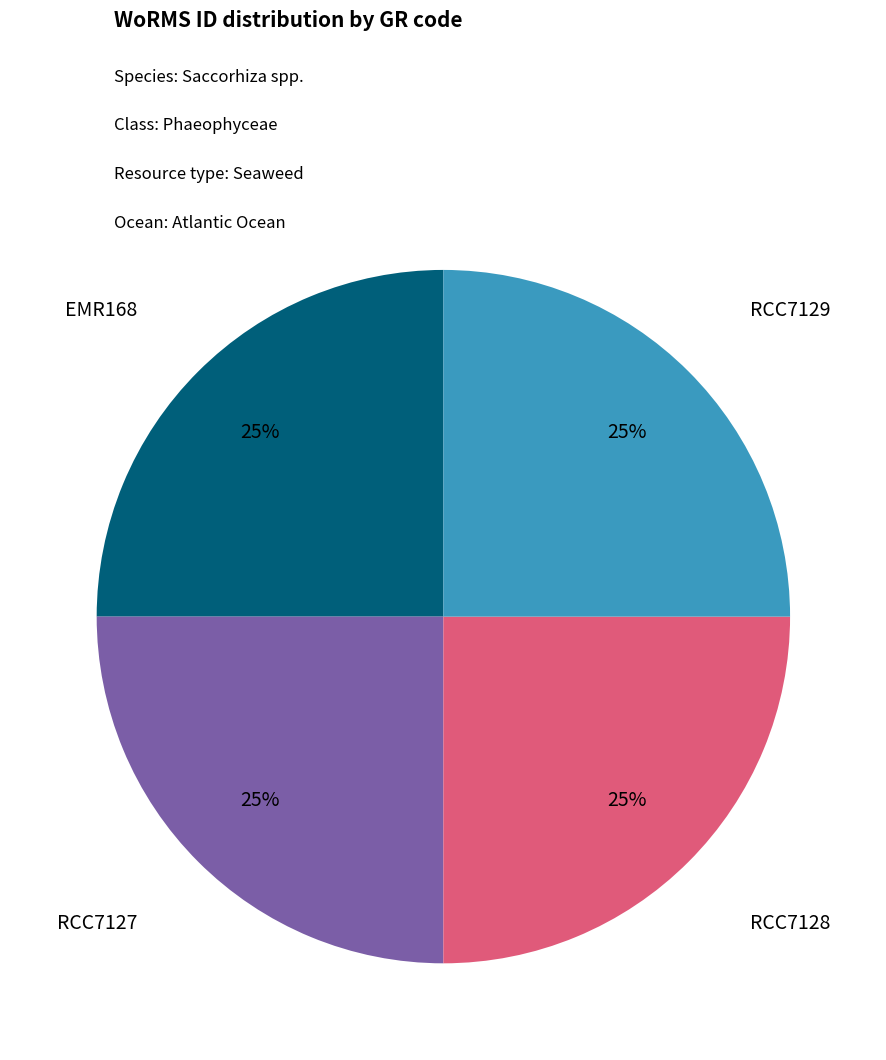

To the nearest percent, what percentage of the pie is RCC7128?

25%